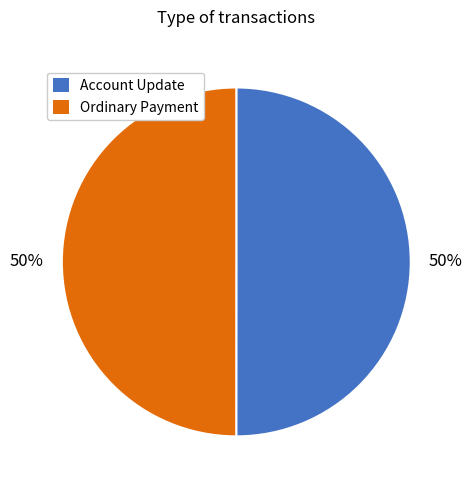

True or false: Account Update accounts for 57% of the total.

False